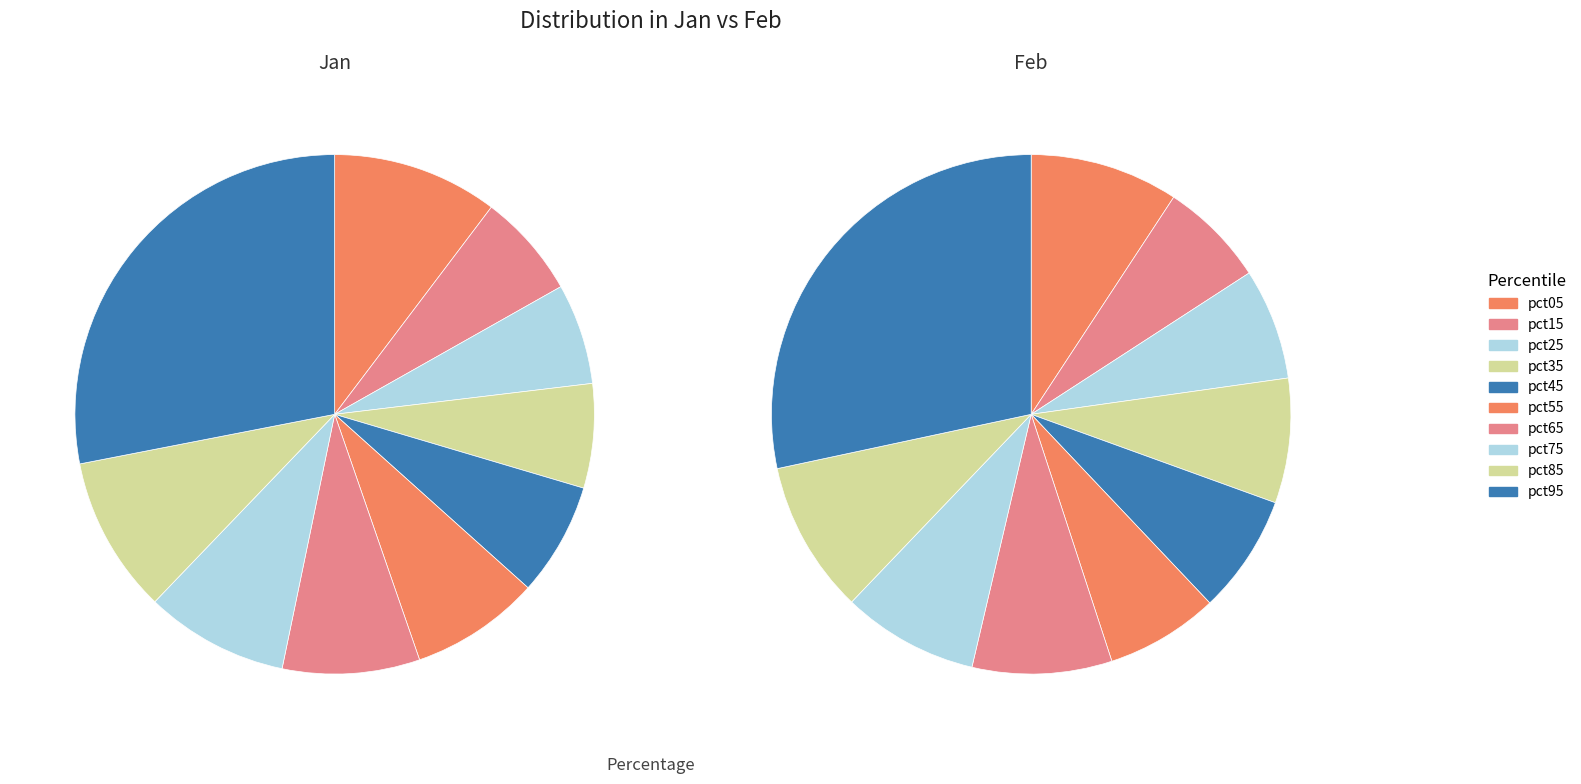

What percentage is the pct55 slice, to the nearest percent?

7%